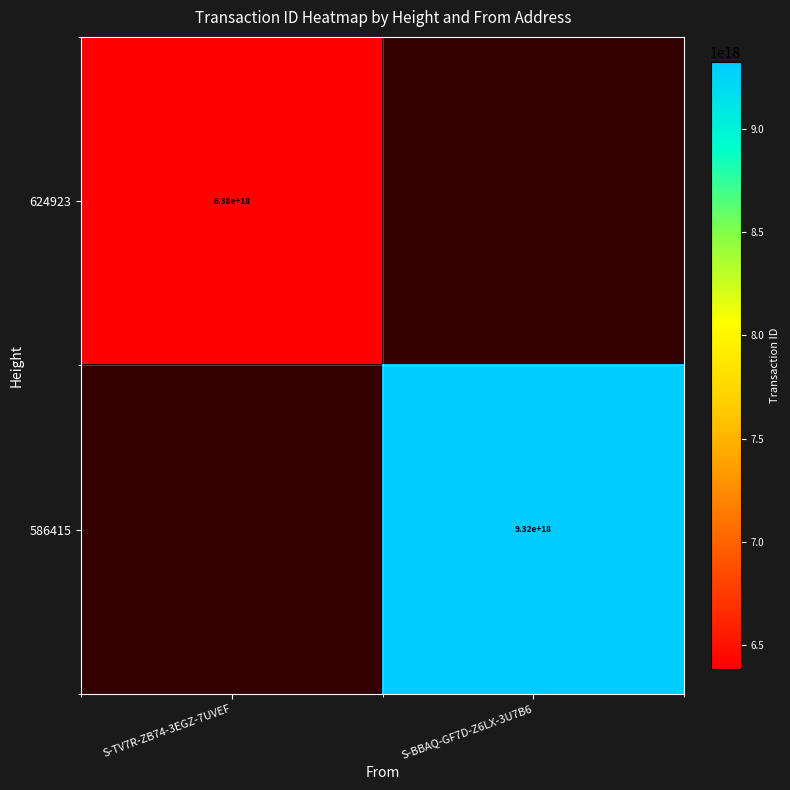

List the series in order of their overall mean, highest first.

586415, 624923